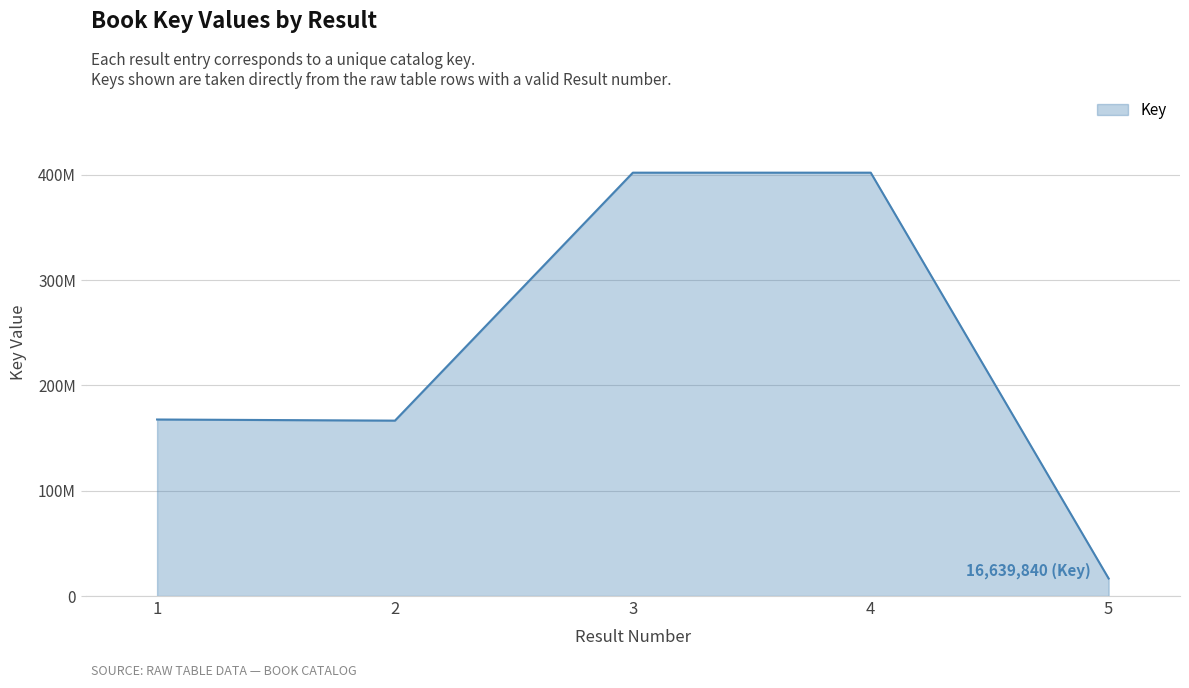

Rank the categories by value from lowest to highest.

5, 2, 1, 4, 3